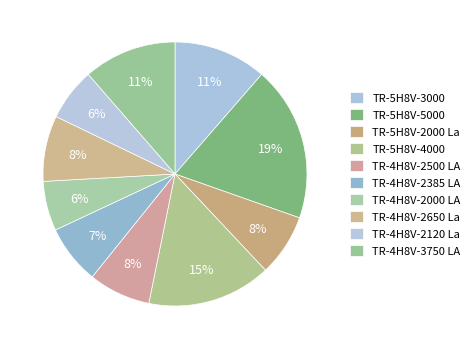

To the nearest percent, what is the average slice percentage?

10%